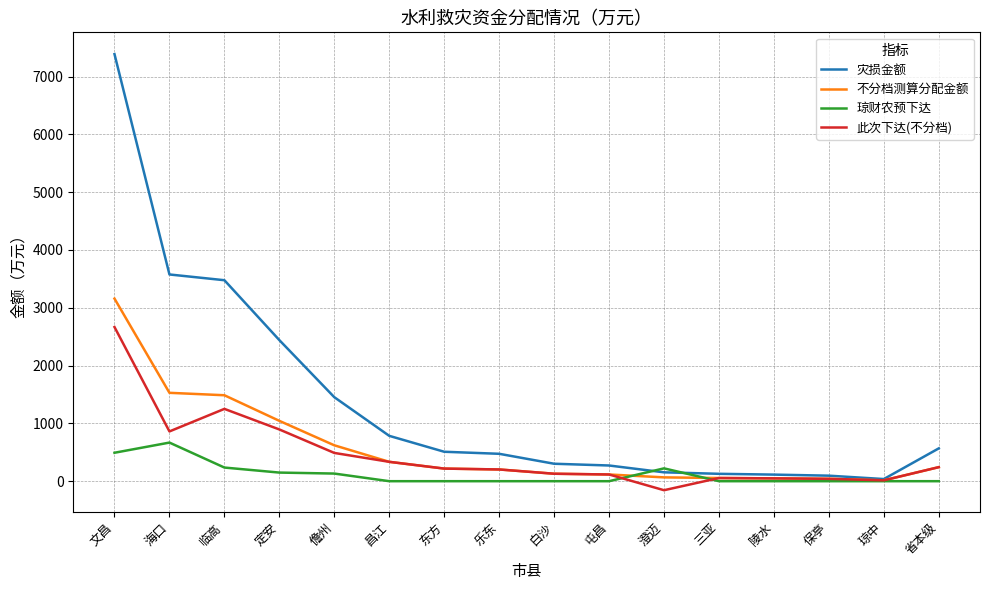

True or false: 琼财农预下达 and 此次下达(不分档) intersect in this chart.

True